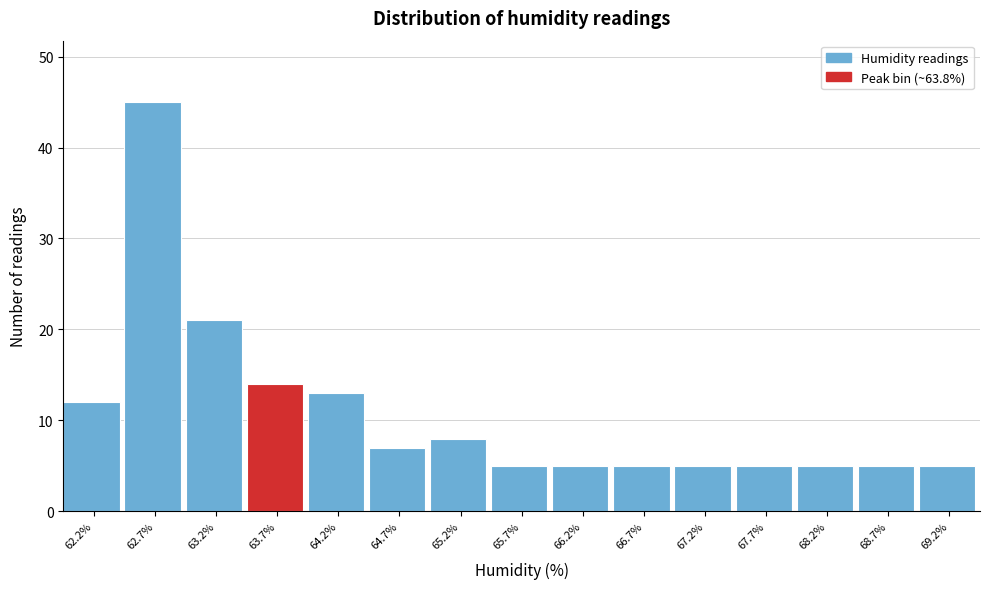

What is the height of the bar covering 64.45 to 64.95 on the x-axis? Neither the bar edges nor the heights are printed on the chart, so give them approximately, as read against the axes.

7